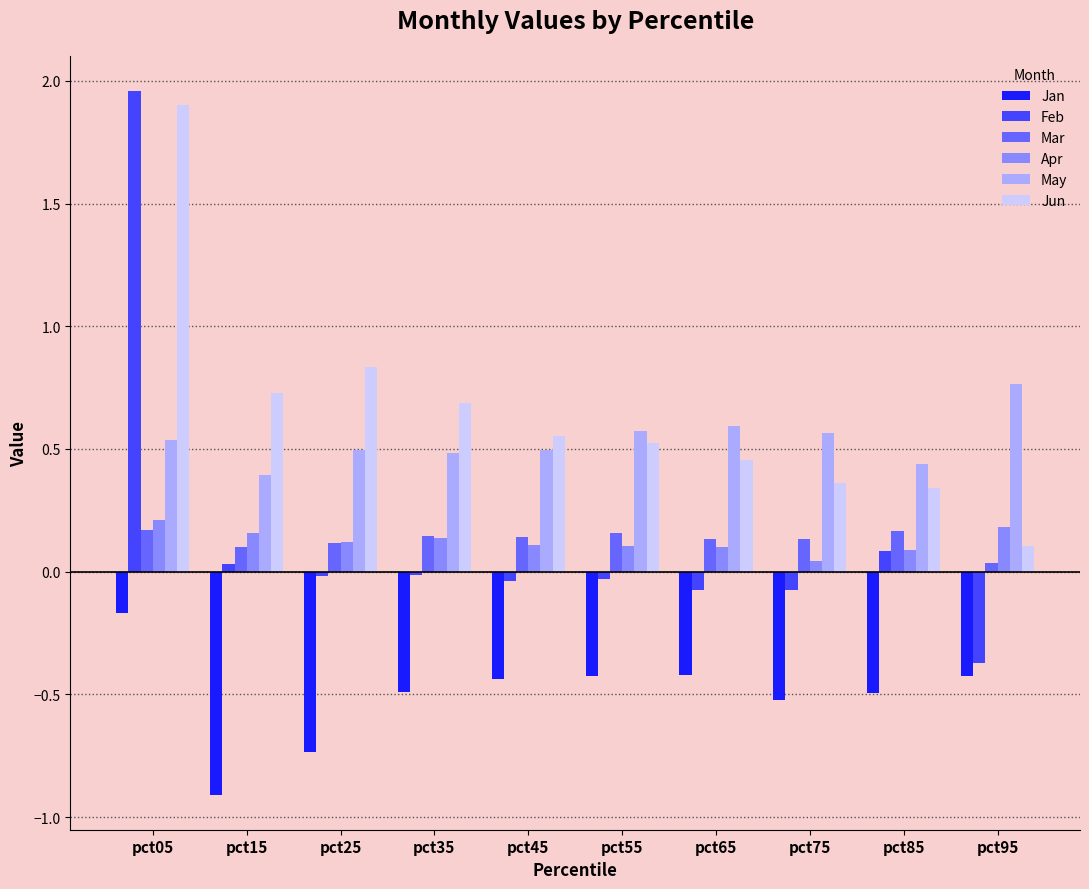

Count the number of data series in this chart.

6